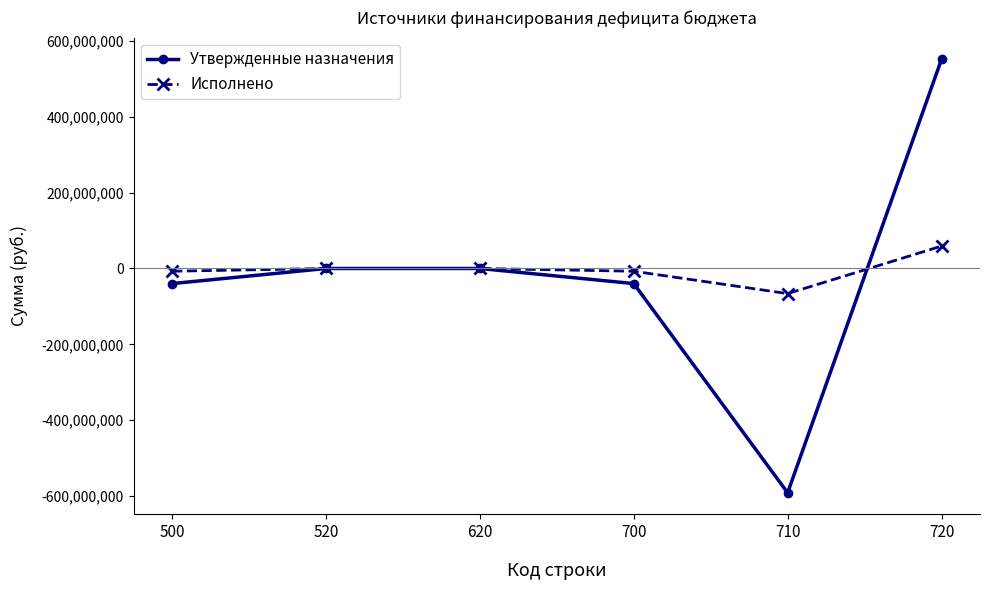

Is it true that Исполнено equals 0.0 at 520?

True